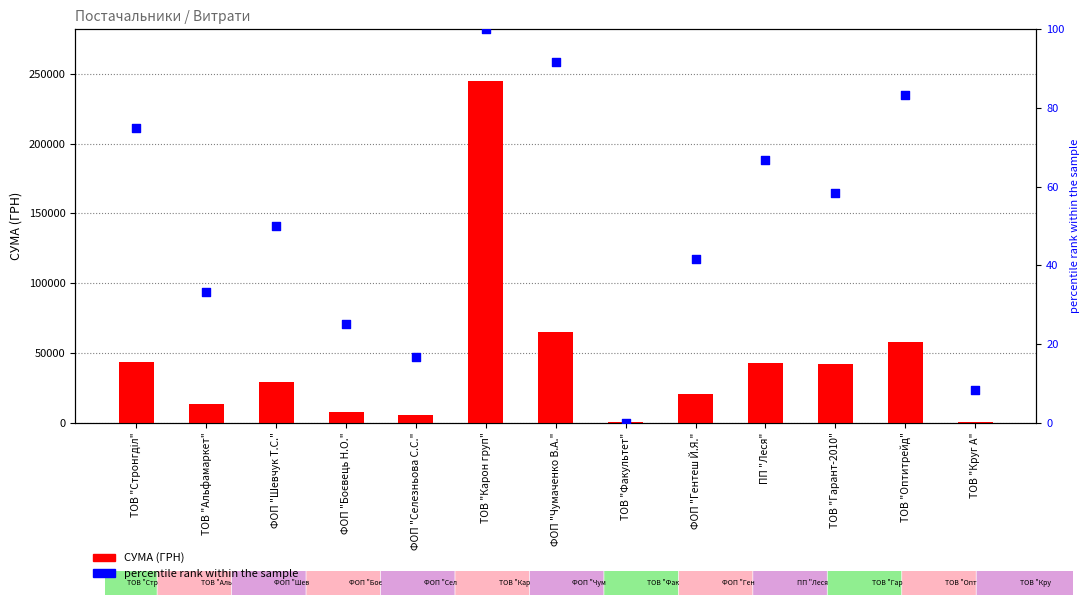

Which series has the largest total across all categories?

СУМА (ГРН)